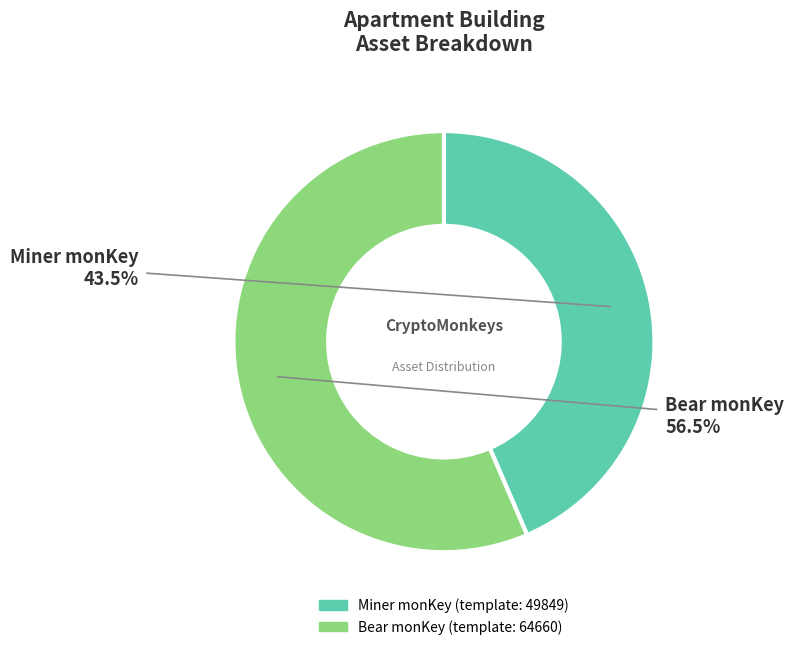

Is it true that Bear monKey is 45% of the pie?

False